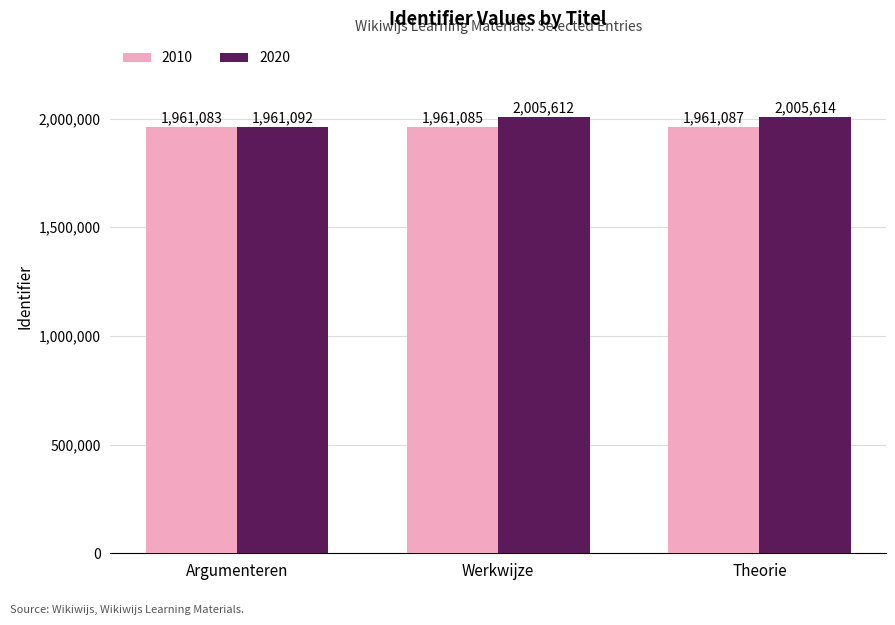

At which label does 2020 reach its peak?

Theorie